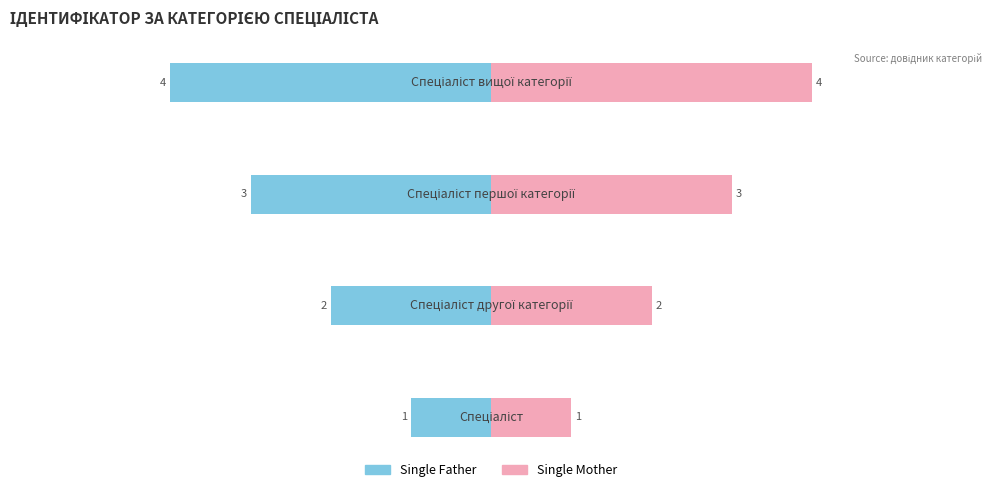

What is the average value of the Single Father series?

-2